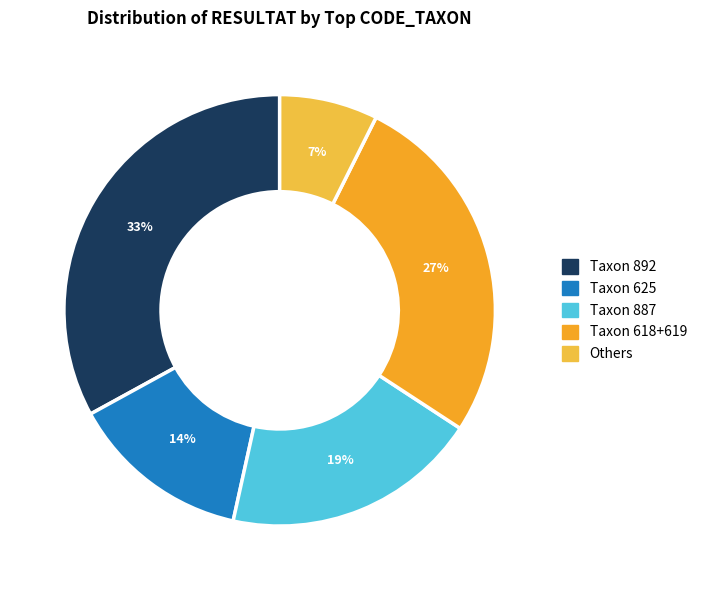

Which category has the biggest portion of the pie?

892